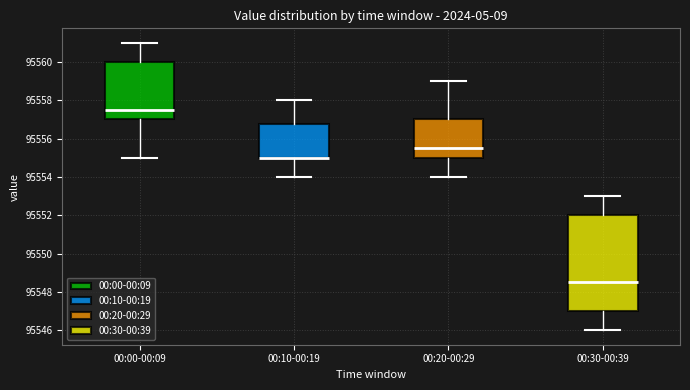

Reading left to right, read every box against the y-axis: the position of its median line, the range the box covers, and the ends of its whiskers. The values are not printed on the chart, so give them approximately, as read against the axis.

00:00-00:09: median 95557.6, box 95557.0 to 95560.0, whiskers 95555.0 to 95561.0
00:10-00:19: median 95555.0 (drawn on the box's lower edge), box 95555.0 to 95556.8, whiskers 95554.0 to 95558.0
00:20-00:29: median 95555.6, box 95555.0 to 95557.0, whiskers 95554.0 to 95559.0
00:30-00:39: median 95548.6, box 95547.0 to 95552.0, whiskers 95546.0 to 95553.0